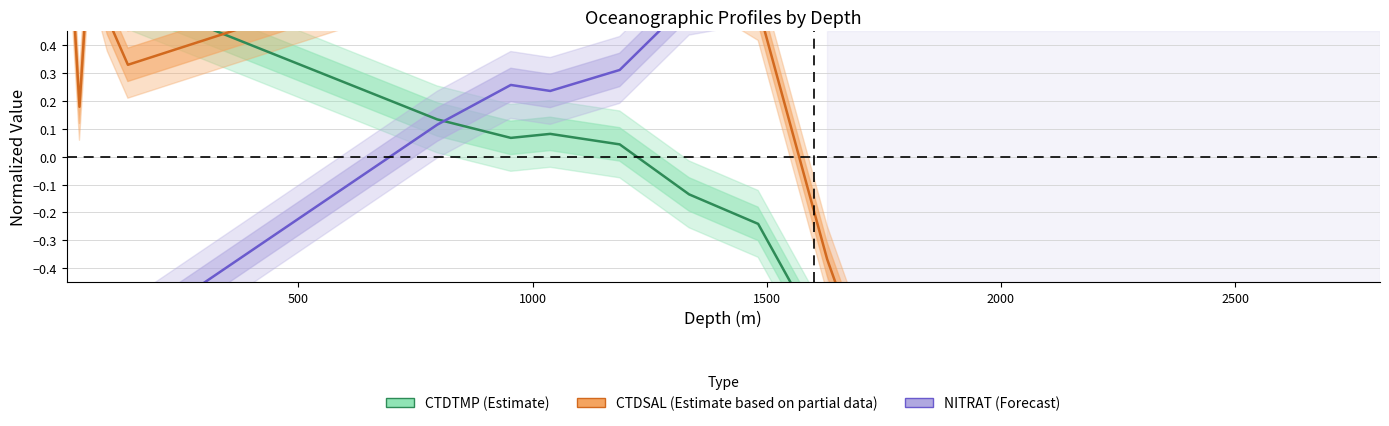

What is the maximum value for CTDTMP (Estimate)?

1.5